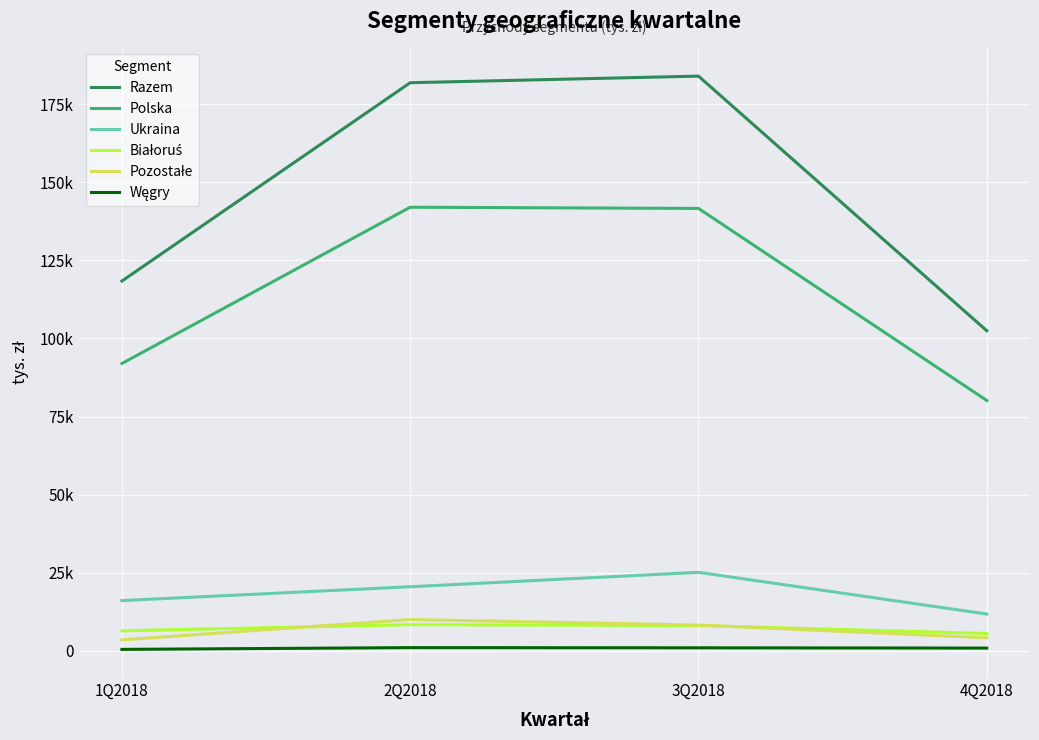

What is the value of the Ukraina point at the 3rd from the left?

25116